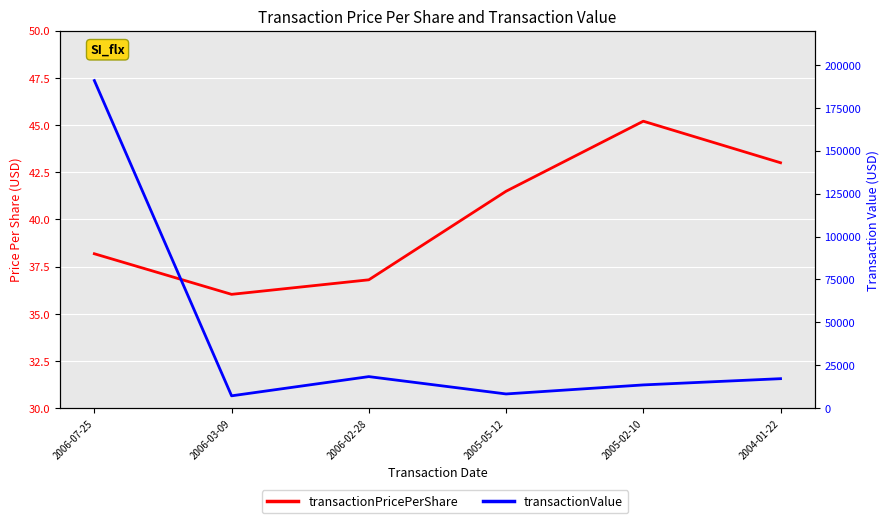

At 2006-07-25, list the series in order from smallest to largest.

transactionPricePerShare, transactionValue